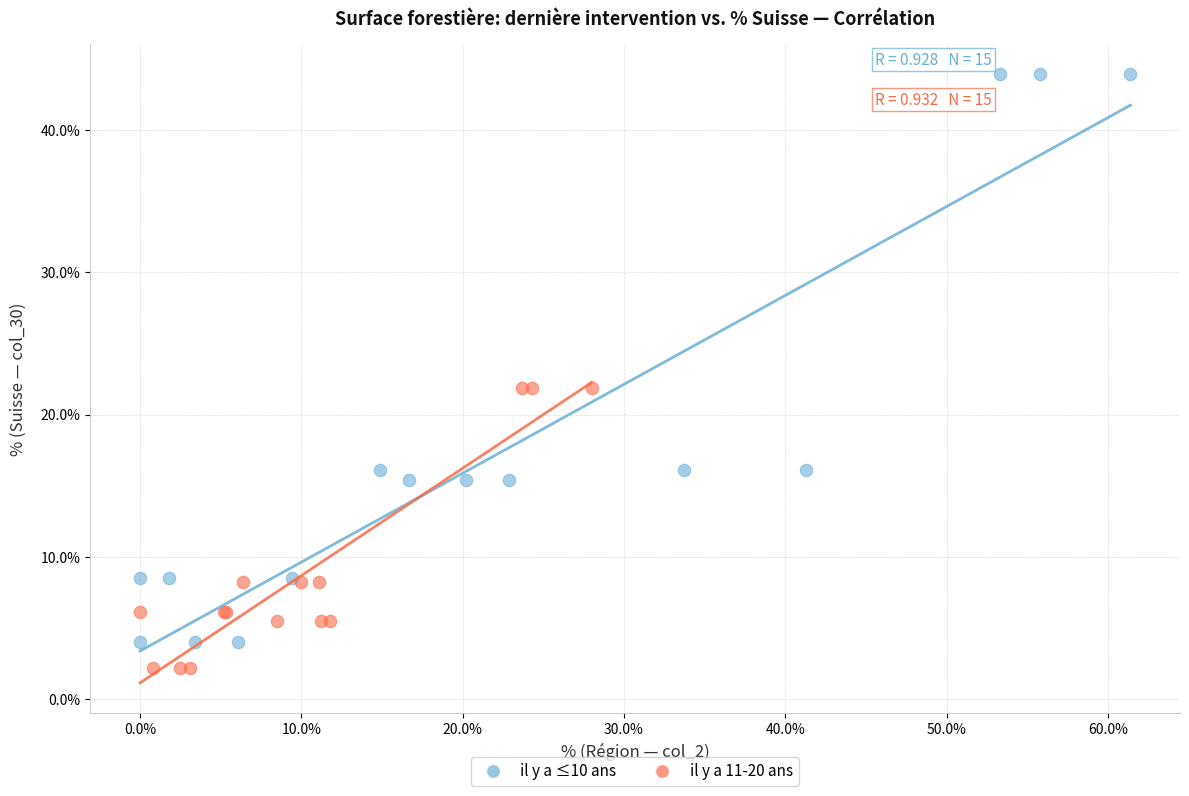

Which series reaches the maximum Y coordinate?

il y a ≤10 ans